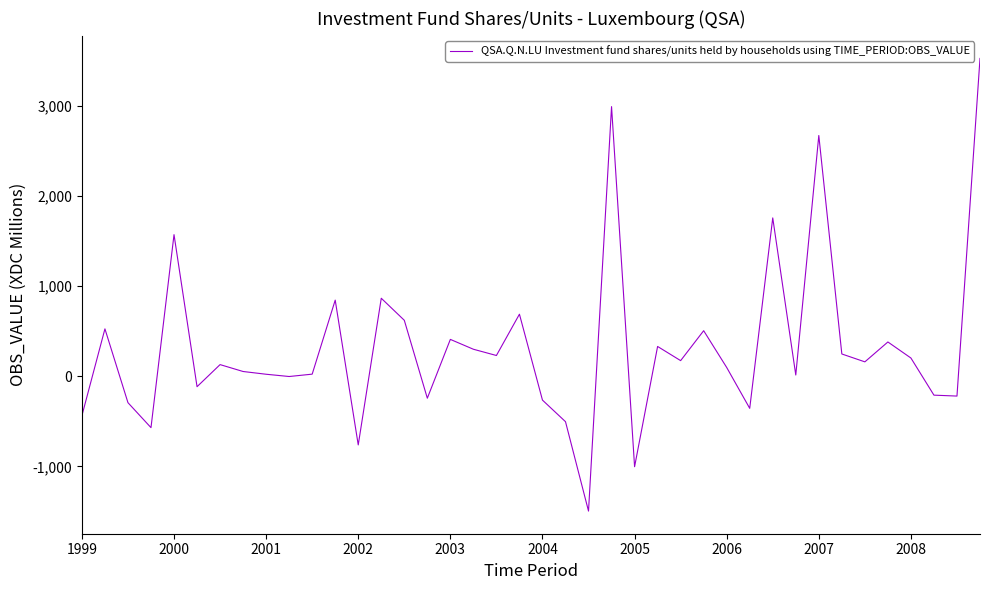

What is the maximum value shown in the chart?

3528.6